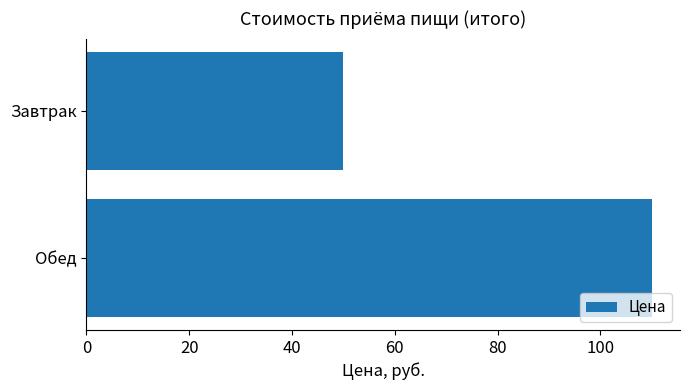

What is the change in value from Завтрак to Обед?

+60